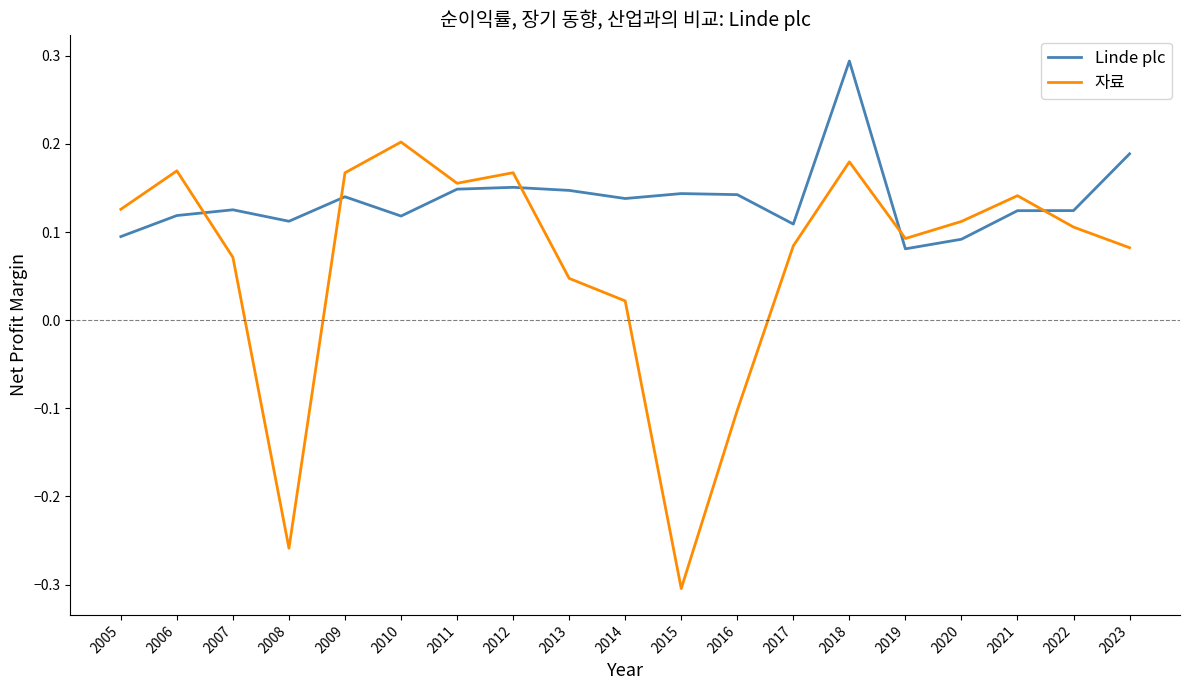

How many values in the 자료 series exceed 0?

16